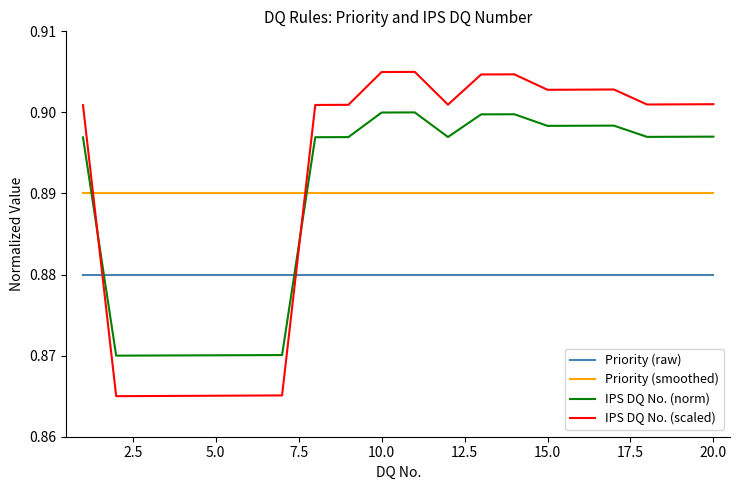

Rank the series by their maximum value, from lowest to highest.

Priority (raw), Priority (smoothed), IPS DQ No. (norm), IPS DQ No. (scaled)